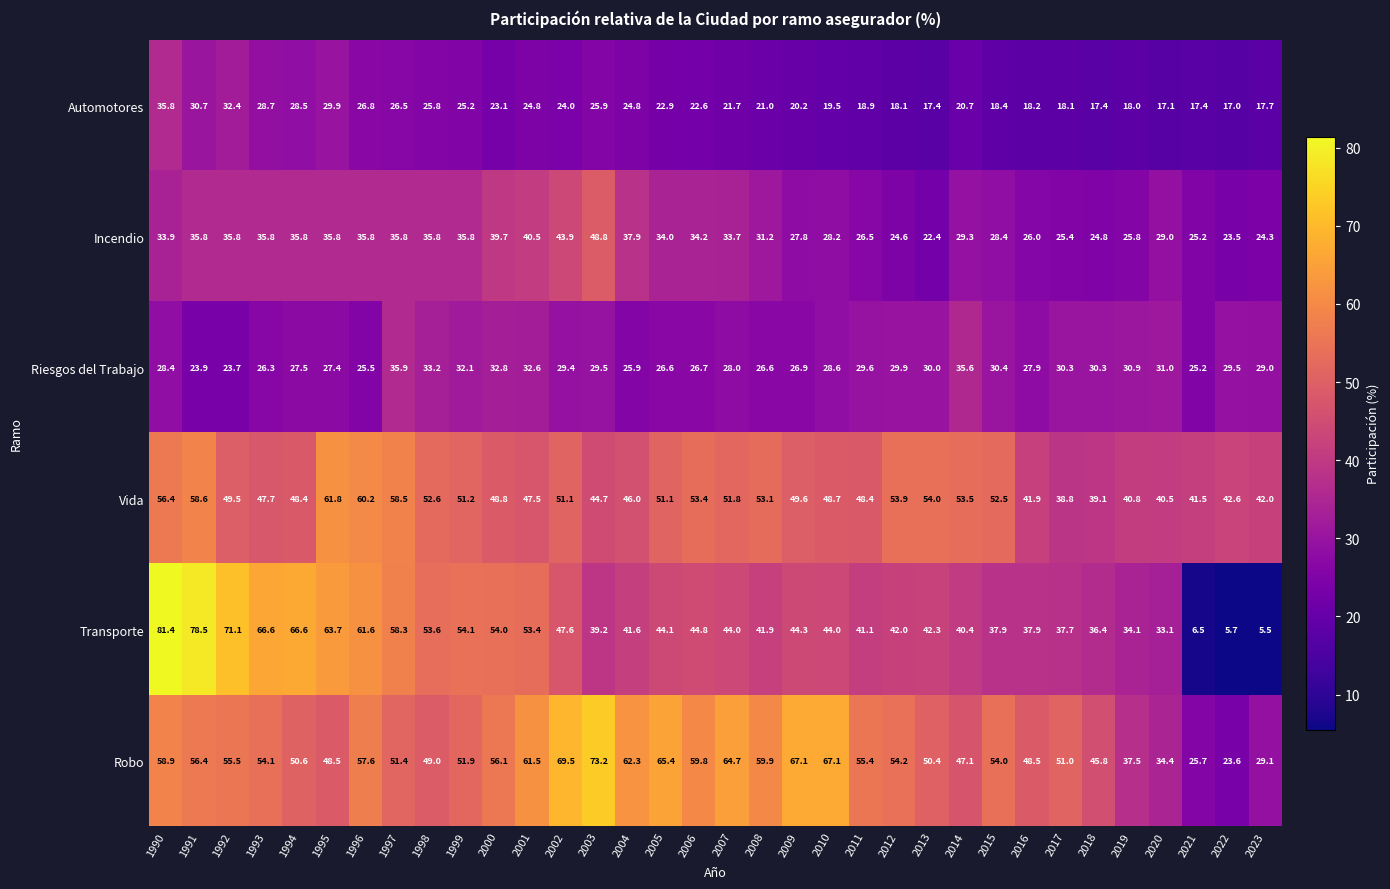

What is the sum of the Automotores values at 1993 and 2013?

46.1